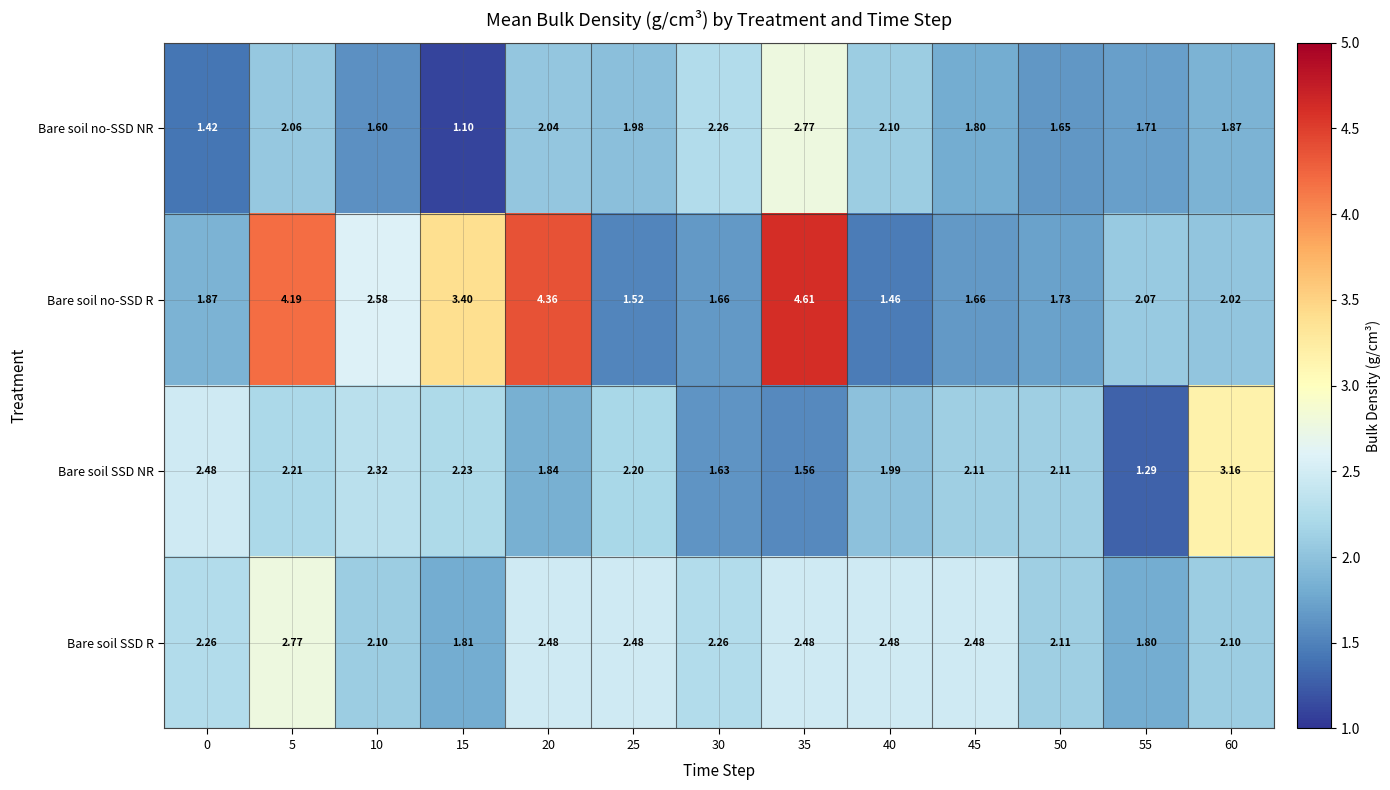

List the series in order of their overall mean, highest first.

Bare soil no-SSD R, Bare soil SSD R, Bare soil SSD NR, Bare soil no-SSD NR